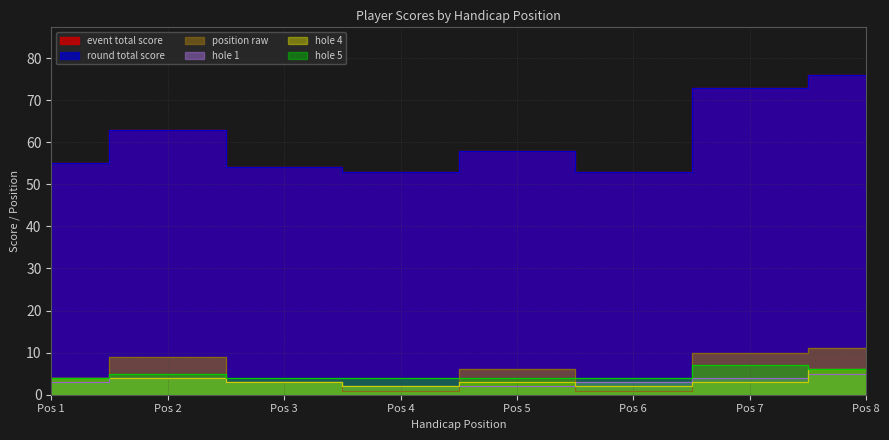

Where is the first local maximum for event_total_score?

Pos 2